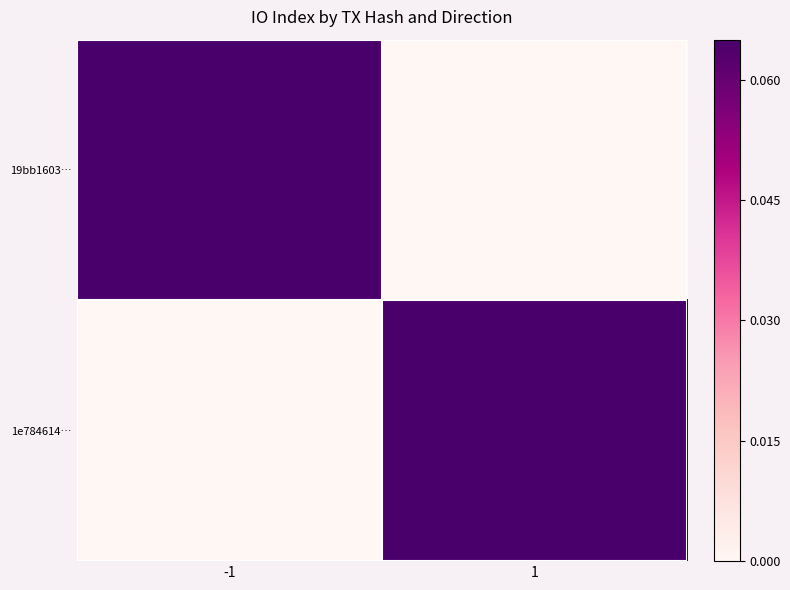

Which series has the largest range (max minus min)?

19bb1603…